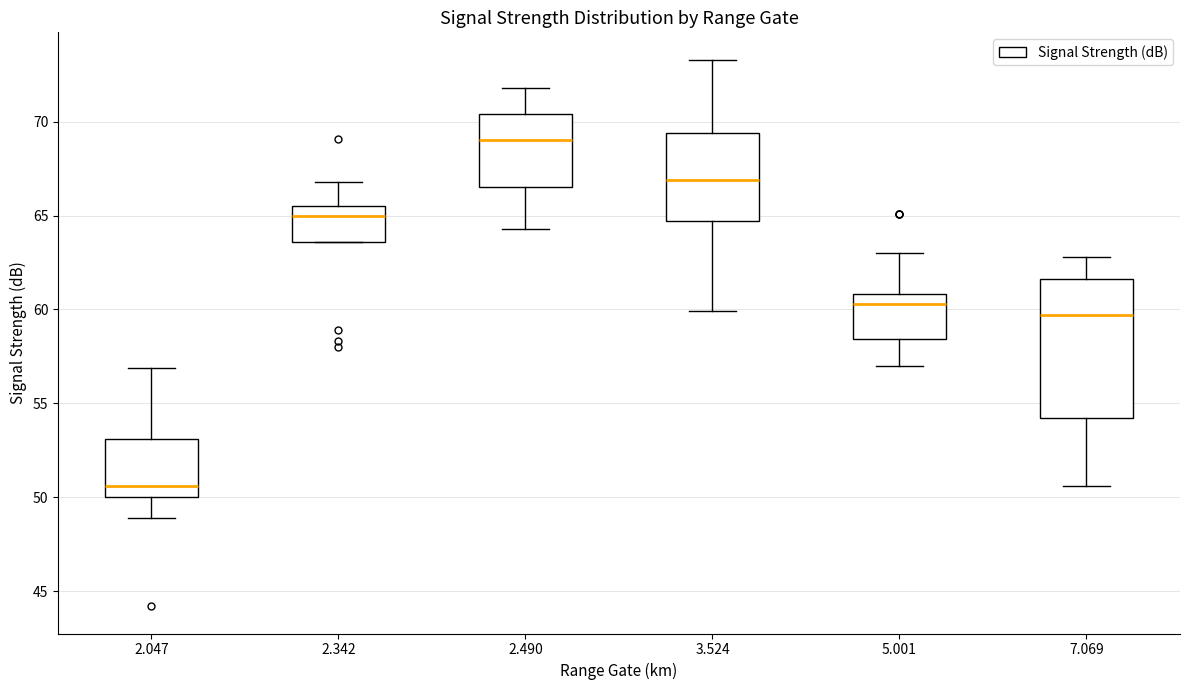

Where is the lower edge of the box at x = 3.524 on the y-axis? The values are not printed on the chart, so give them approximately, as read against the axis.

64.5